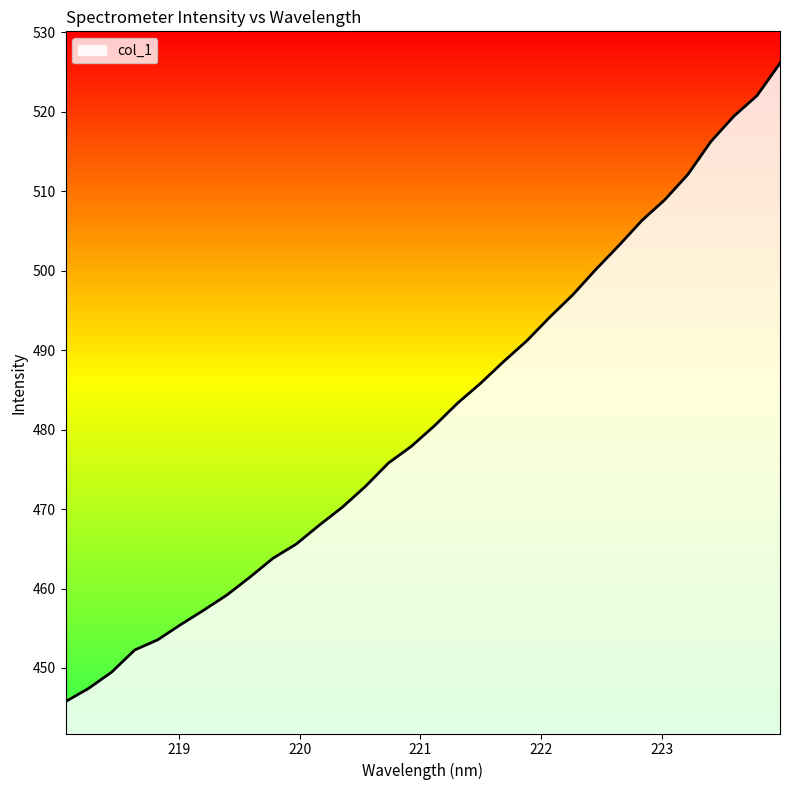

What is the minimum value shown in the chart?

445.8